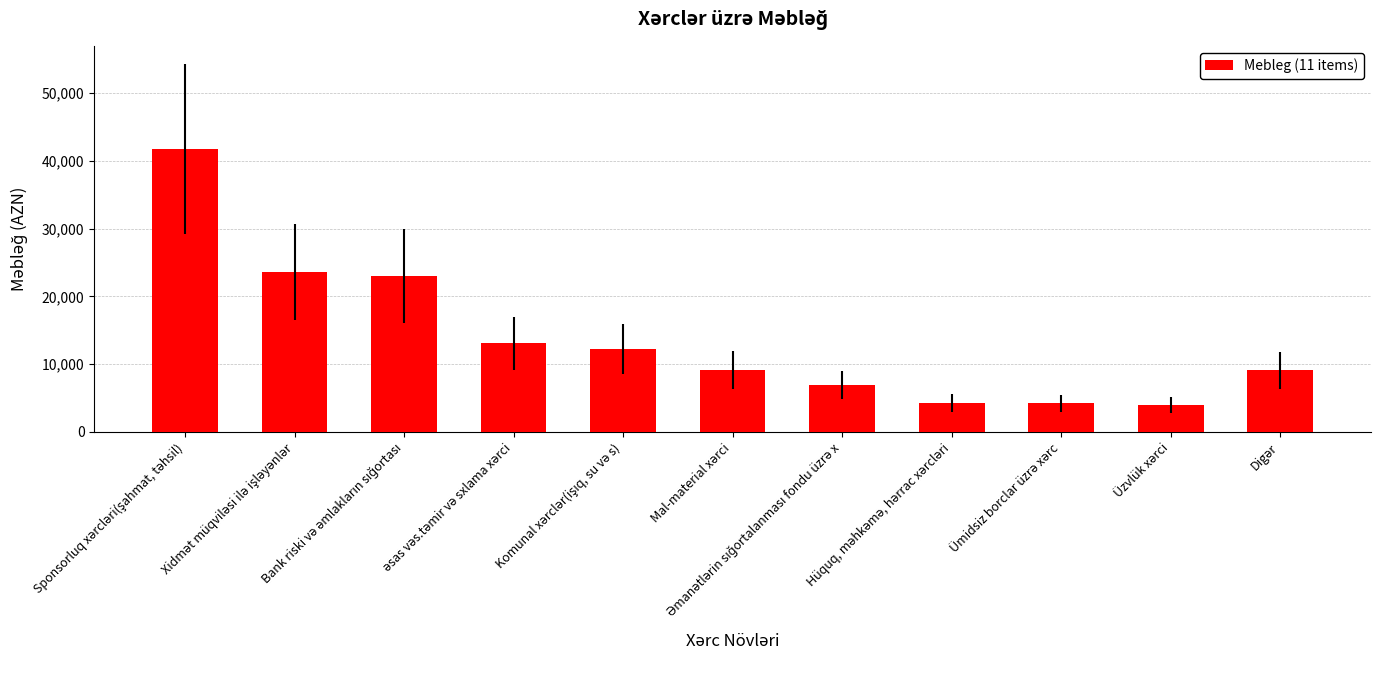

What is the difference between the maximum and minimum values?

37750.8